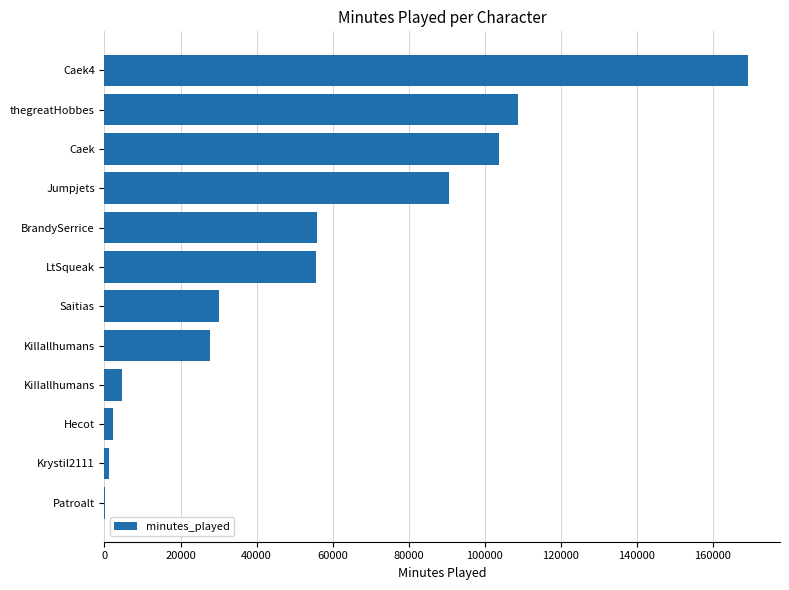

Is it true that the value at KilIallhumans is 27863?

True